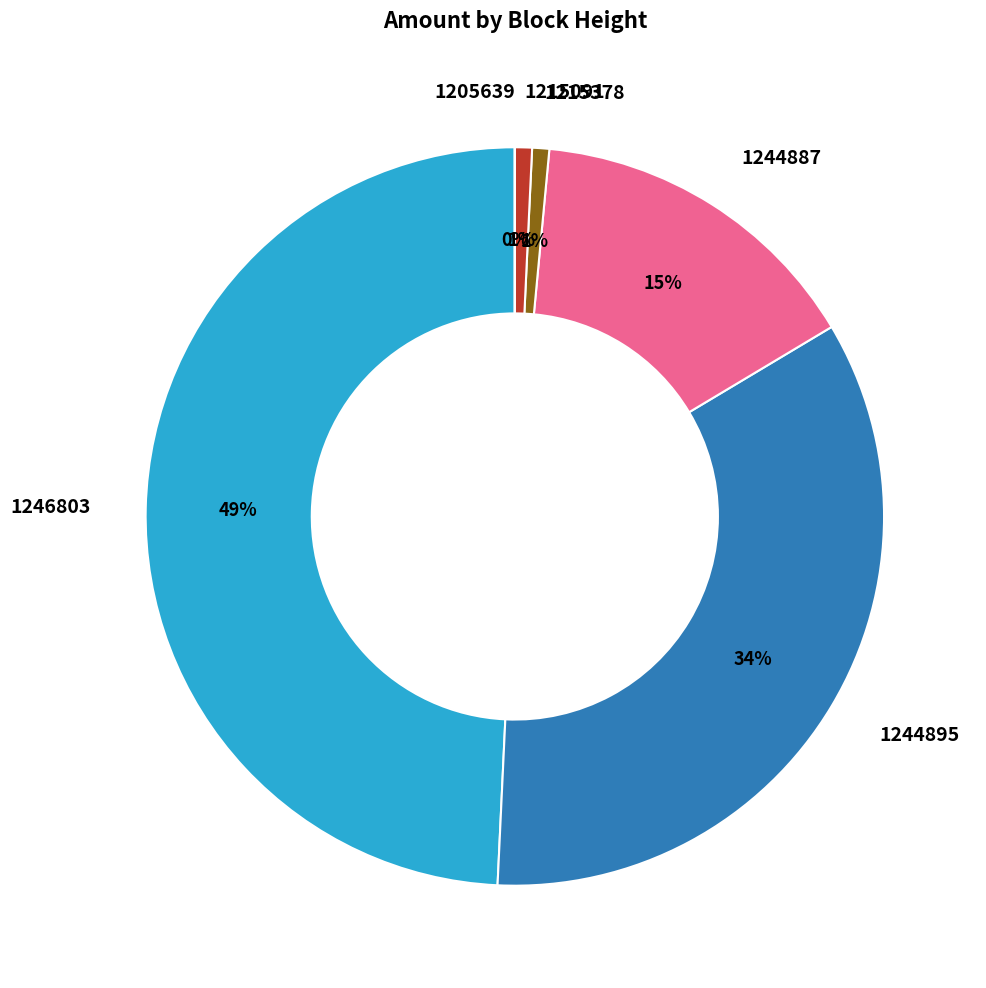

Which category has the smallest portion of the pie?

1205639